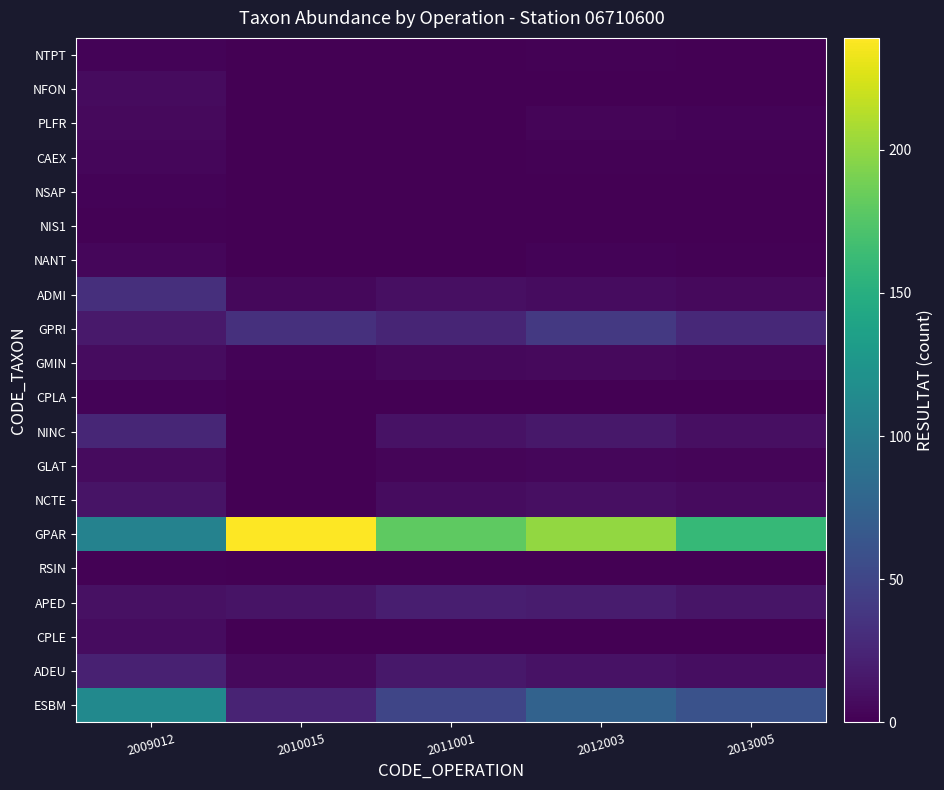

Rank the series at 2012003 from lowest to highest value.

CPLE, RSIN, CPLA, NIS1, NSAP, NFON, CAEX, NTPT, NANT, PLFR, GLAT, GMIN, ADMI, NCTE, ADEU, NINC, APED, GPRI, ESBM, GPAR